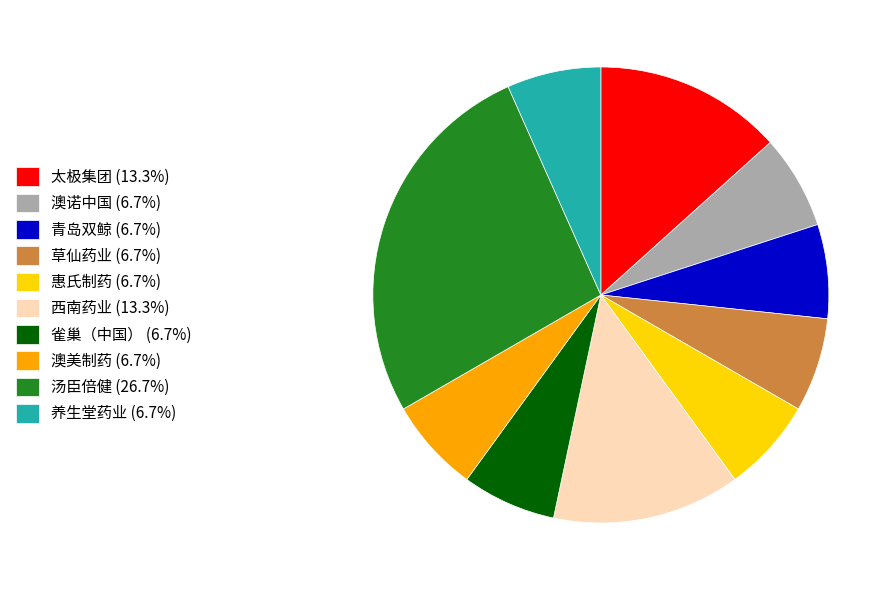

Is the sum of 惠氏制药 (6.7%) and 雀巢（中国） (6.7%) greater than half?

No